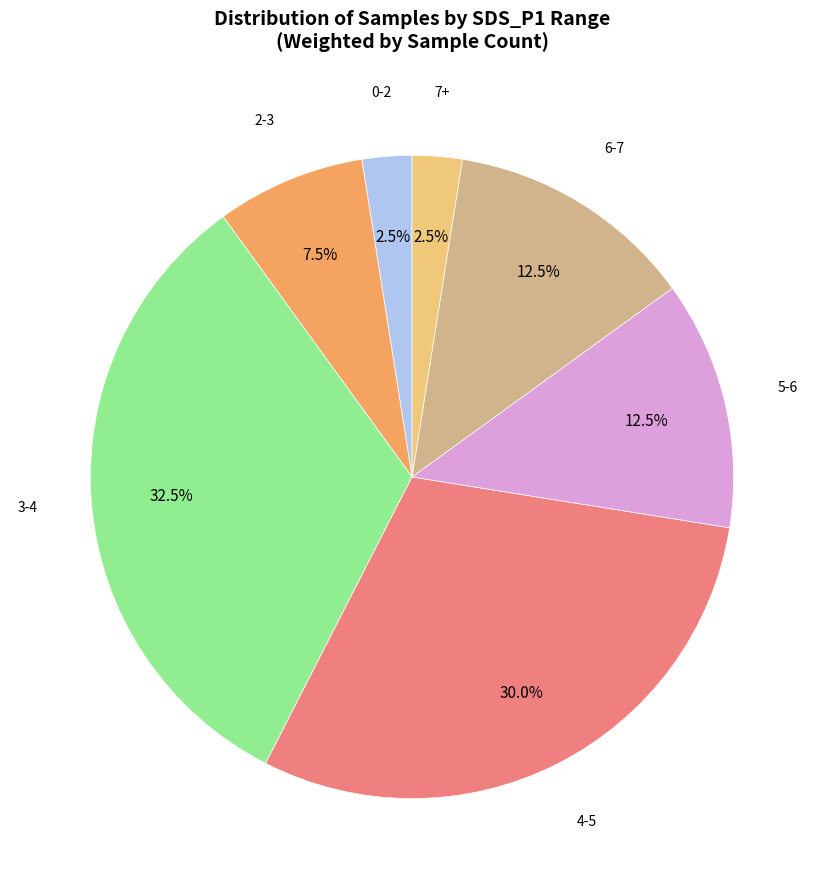

Does 0-2 represent more than half of the total?

No